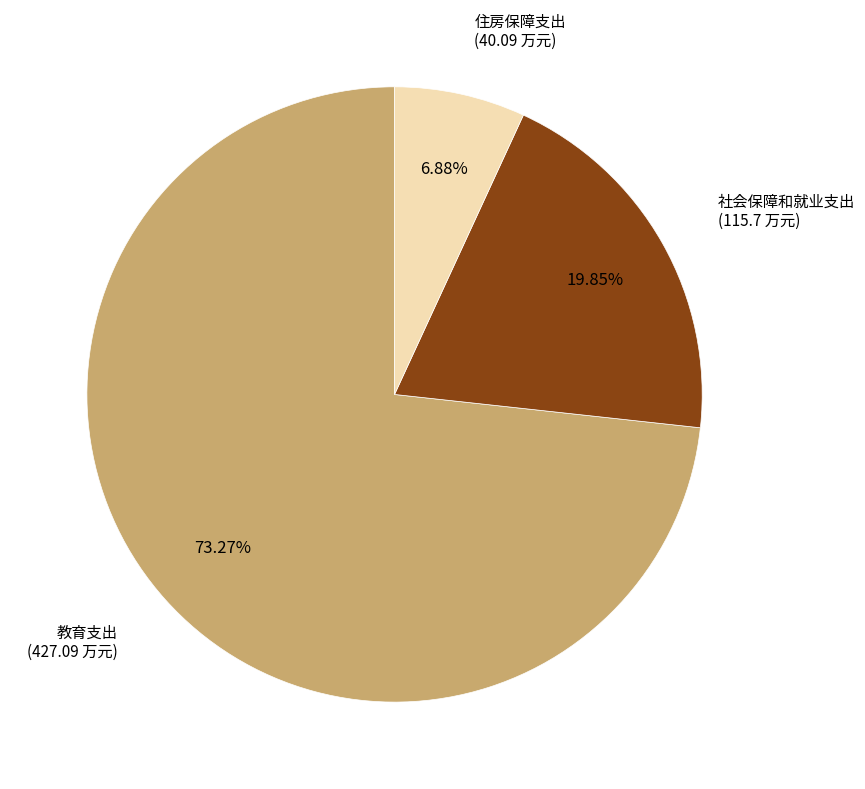

Which category has the smallest portion of the pie?

住房保障支出